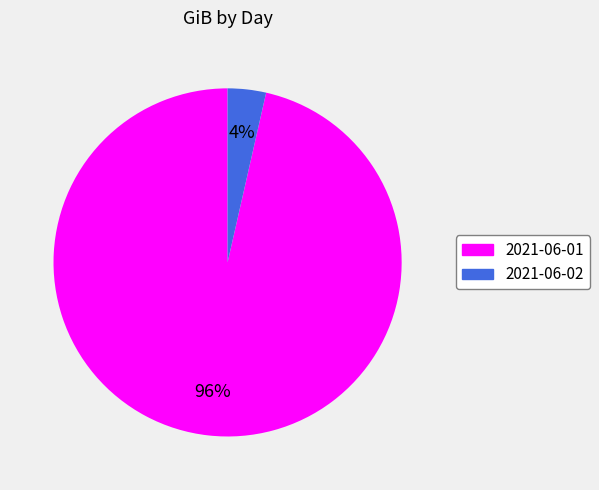

What percentage is the 2021-06-01 slice, to the nearest percent?

96%